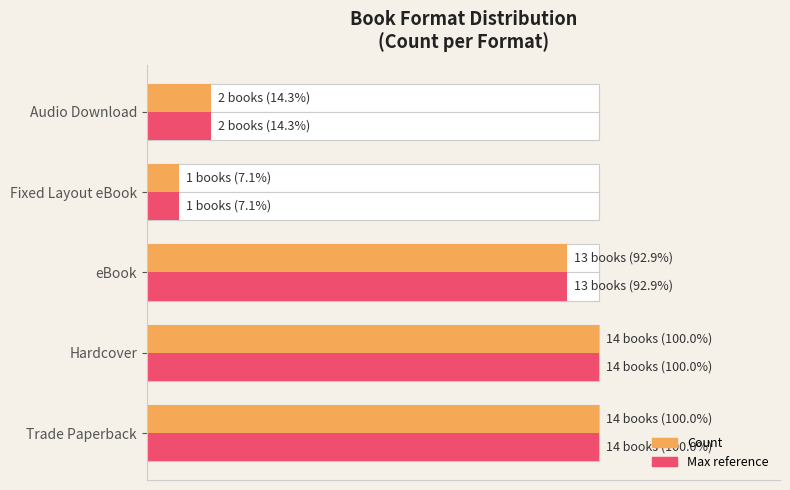

The Count (max) series shows 10.7 at Fixed Layout eBook. True or false?

False